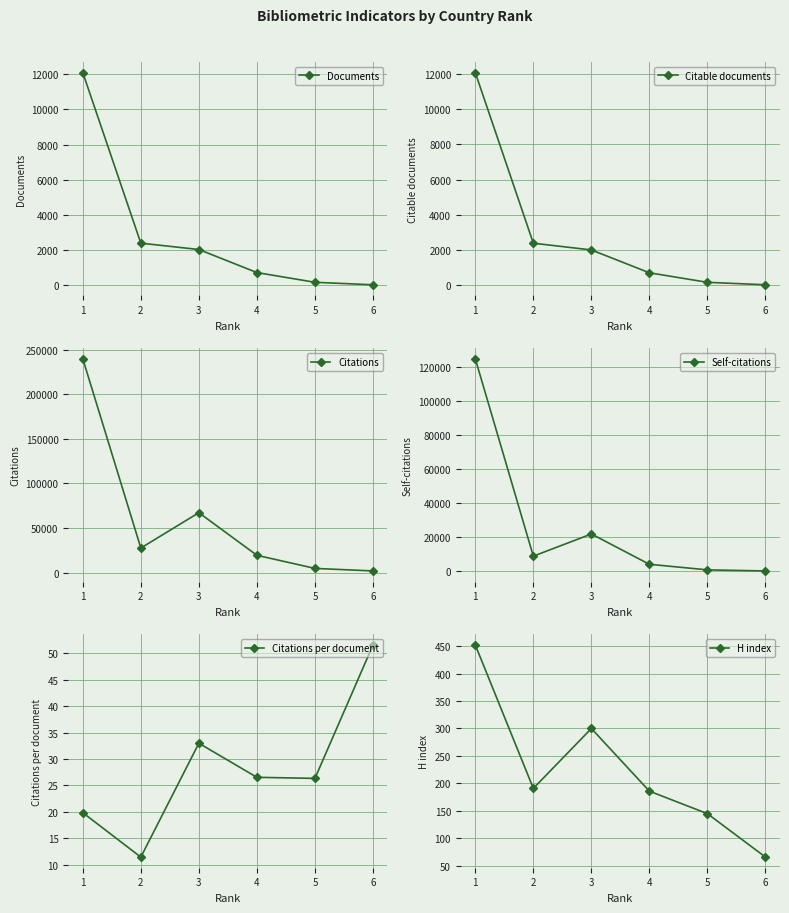

How many data points in H index are above 191?

2